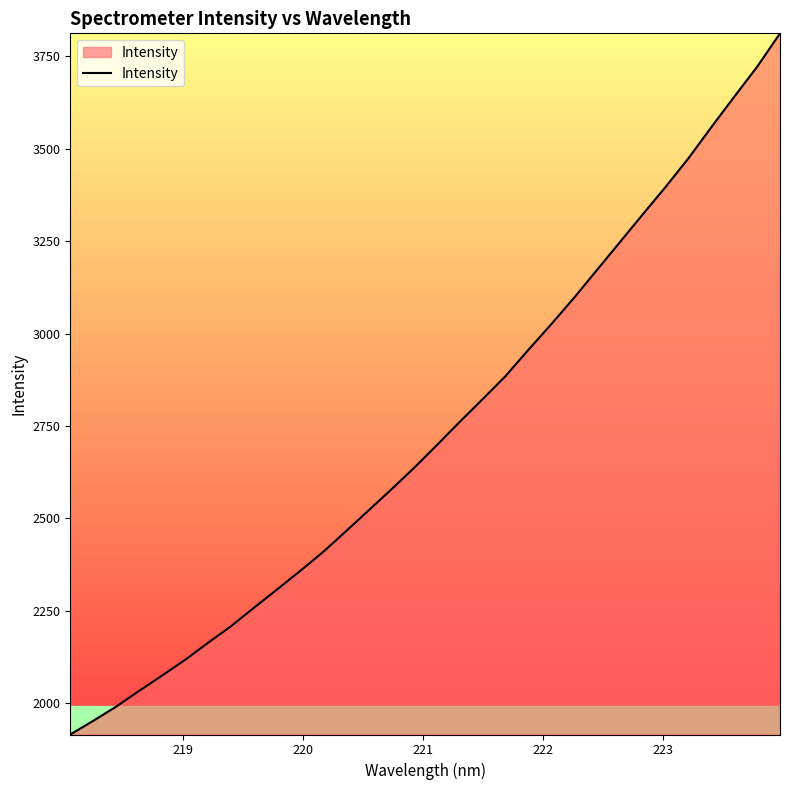

What is the difference between the maximum and minimum values?

1897.8